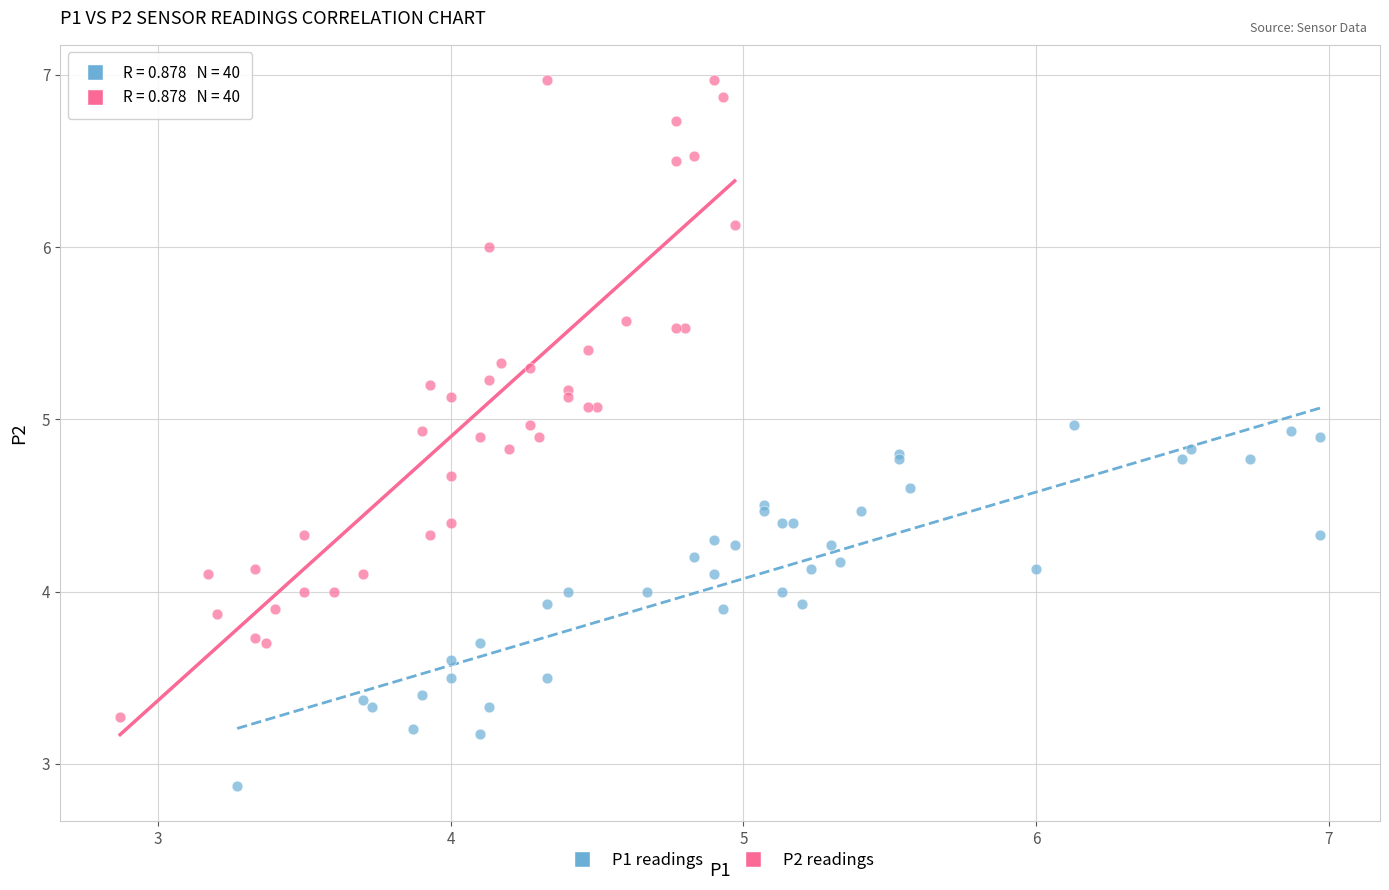

Which series contains the highest Y value?

P2 readings